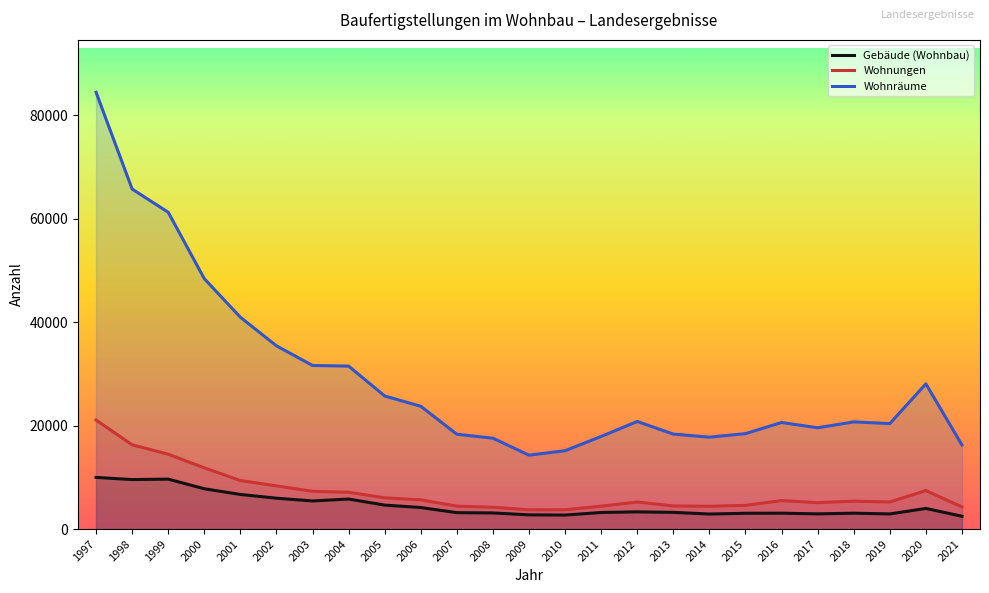

What is the total value across all series at 2011?

25557